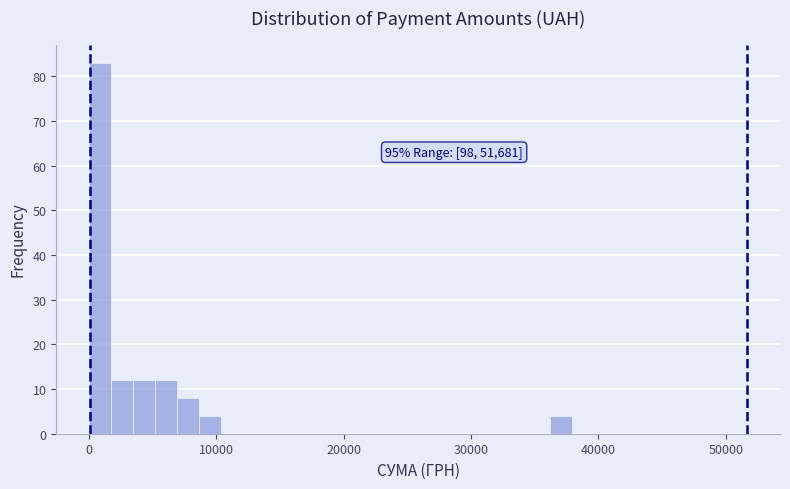

Around what value on the x-axis is the tallest bar? Give the approximate position of its centre, as read against the axis.

1000